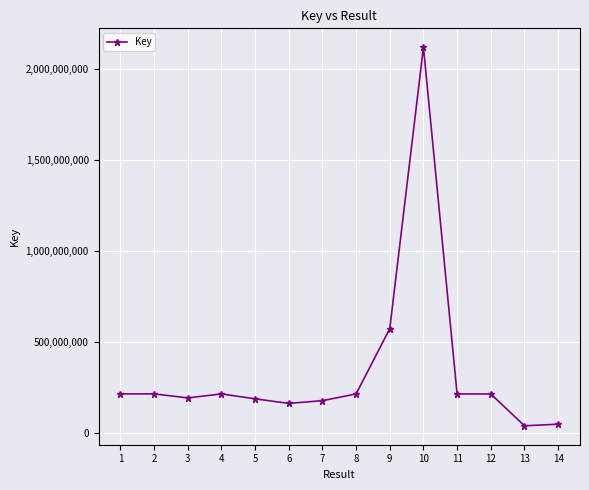

The value at 2 is 62590072. True or false?

False